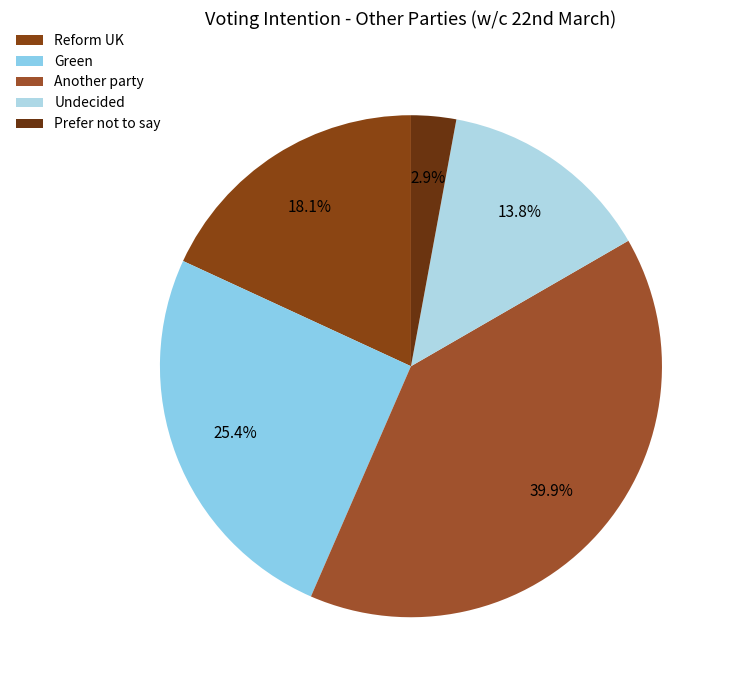

What percentage is the Green slice, to the nearest percent?

25%